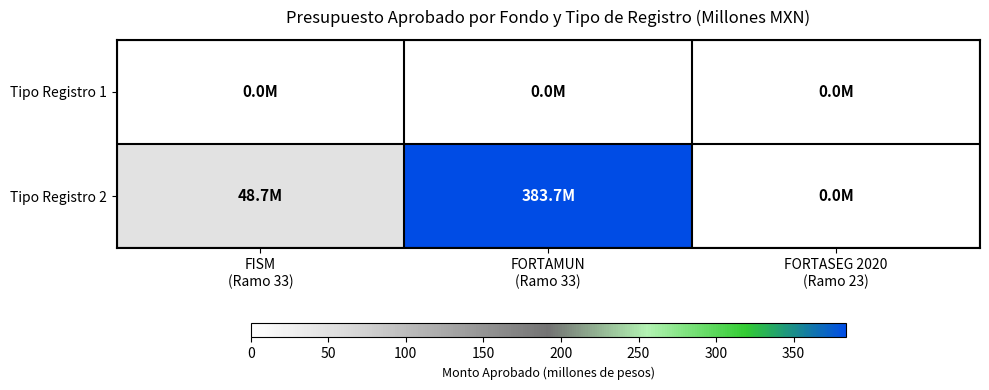

At which category is the sum across all series the highest?

FORTAMUN
(Ramo 33)